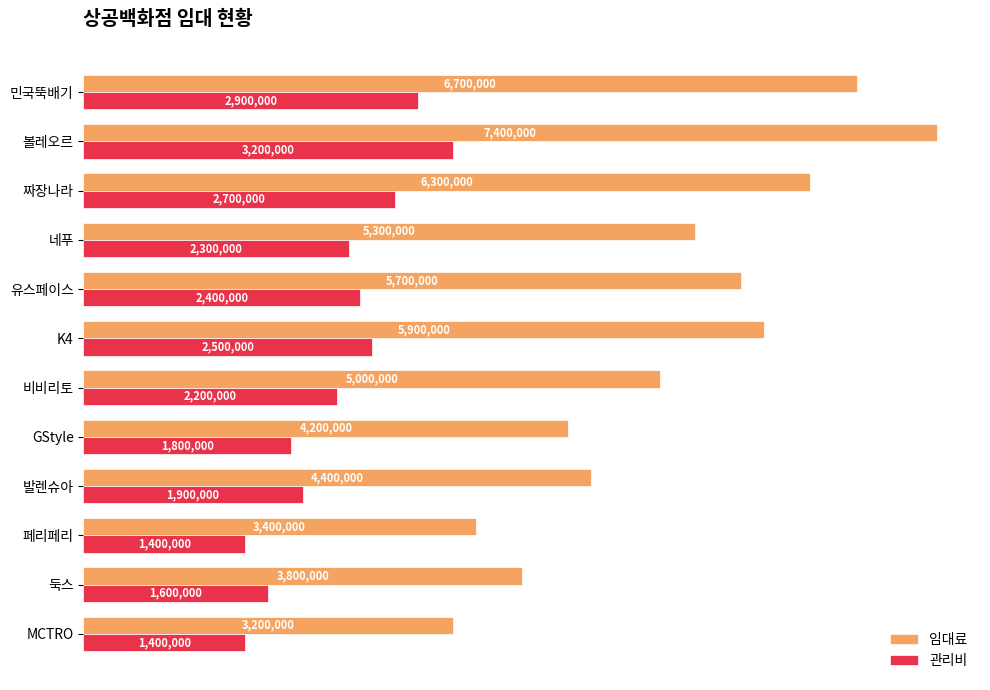

What are all the series names shown in the legend?

임대료, 관리비